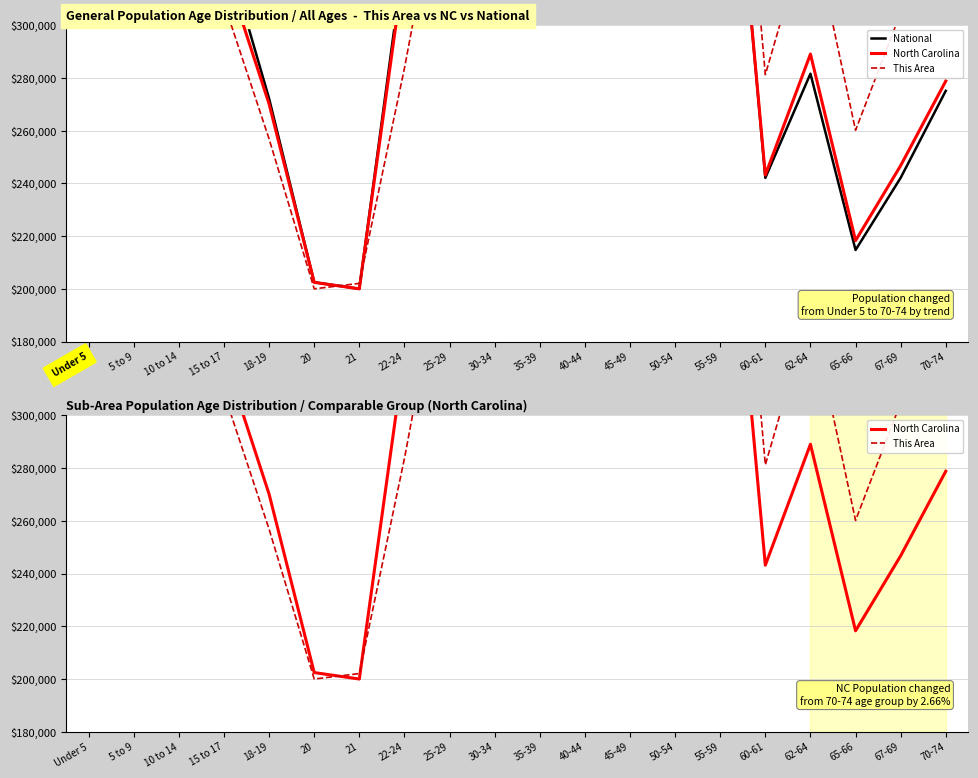

List the series in order of their overall mean, highest first.

North Carolina, National, This Area